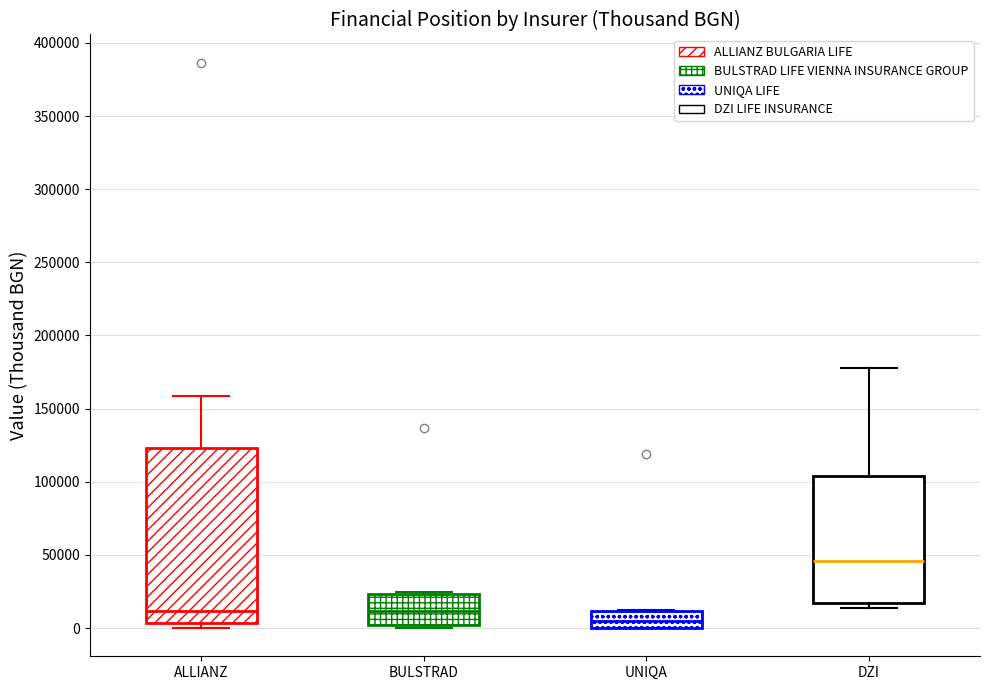

Reading left to right, transcribe this box plot: for each box, give where its median line is, the range the box spans, and where its two whiskers end, as read against the y-axis. The values are not printed on the chart, so give them approximately, as read against the axis.

ALLIANZ: median 10000, box 5000 to 125000, whiskers 0 to 160000
BULSTRAD: median 10000, box 0 to 25000, whiskers 0 (just below the box's lower edge) to 25000
UNIQA: median 5000, box 0 to 10000, whiskers 0 to 10000
DZI: median 45000, box 15000 to 105000, whiskers 15000 (just below the box's lower edge) to 180000